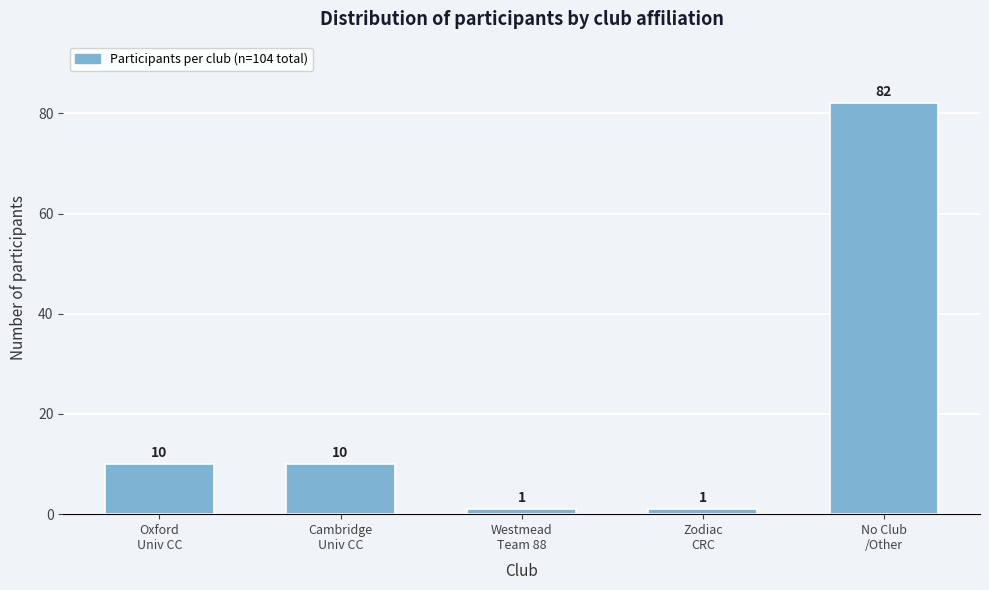

Reading left to right, transcribe all the data shown in this chart.

10	10	1	1	82